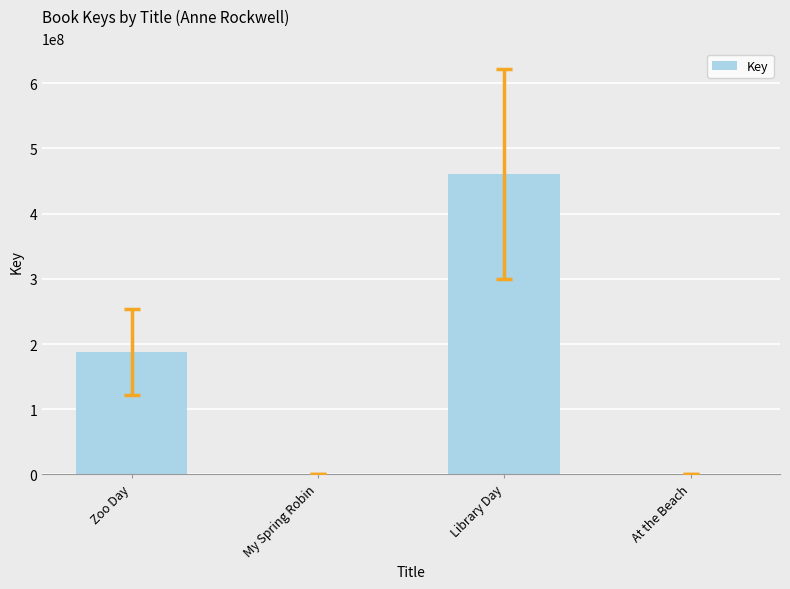

Which category has the highest value across all series?

Library Day